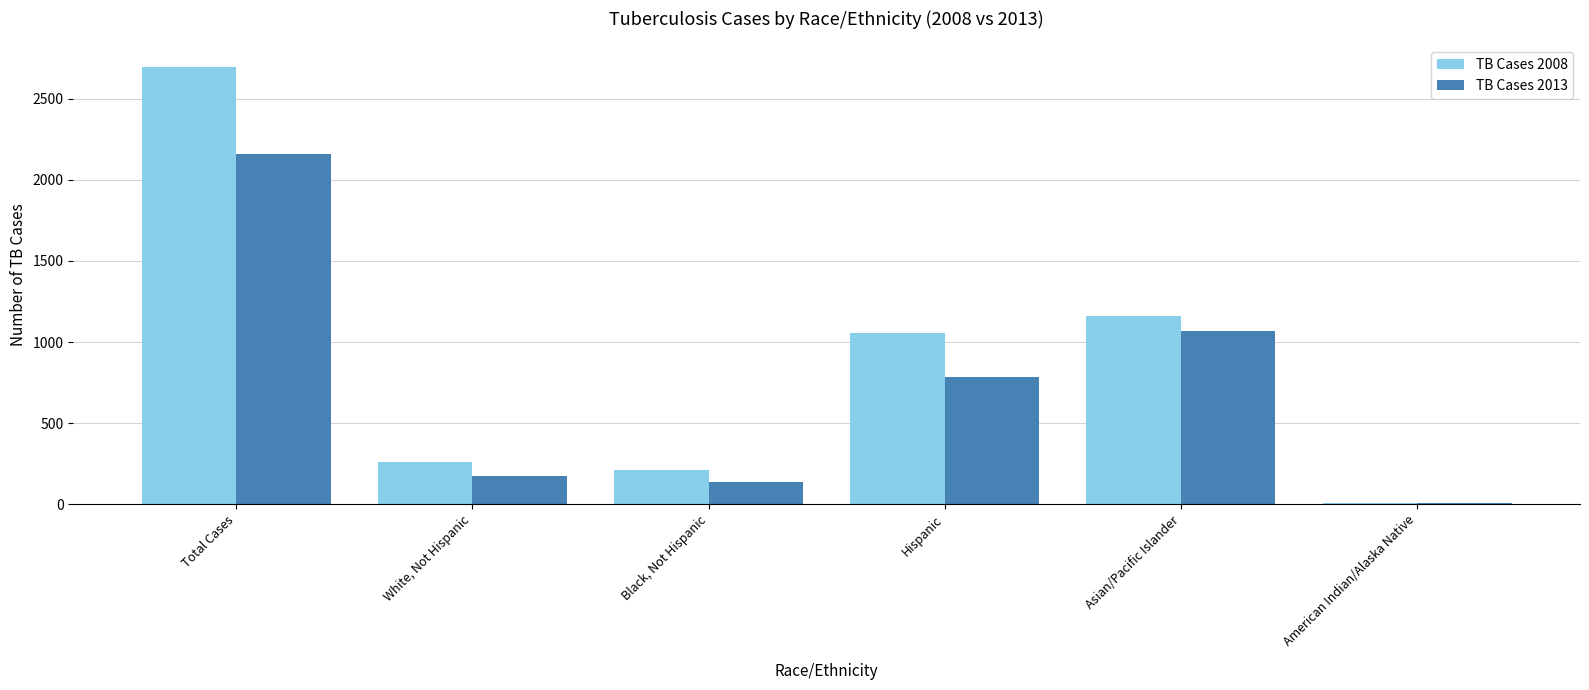

Which category has the highest value across all series?

Total Cases